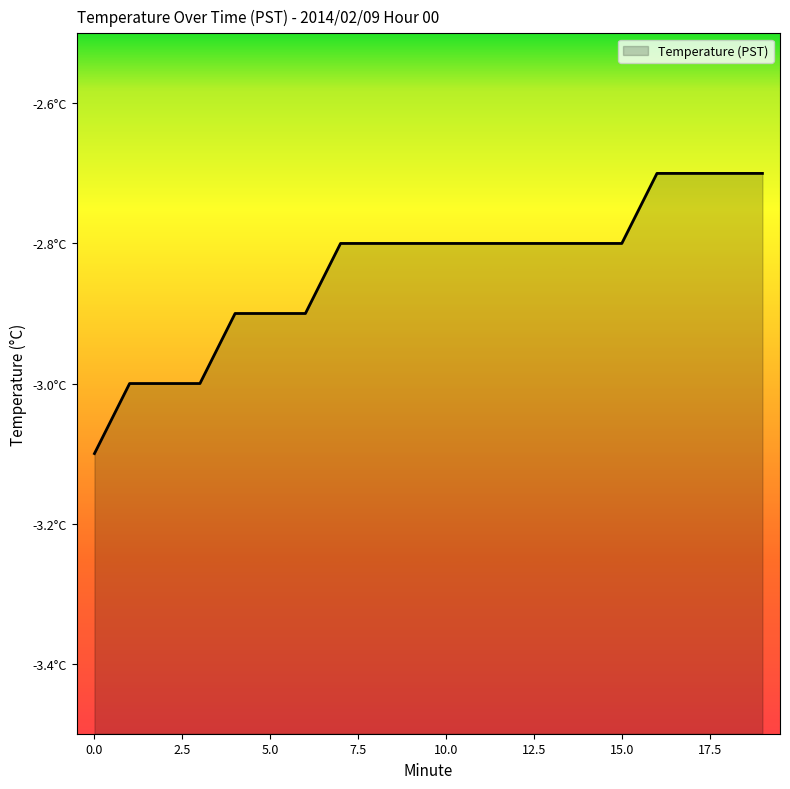

Where is the data nearest to the value -2?

16